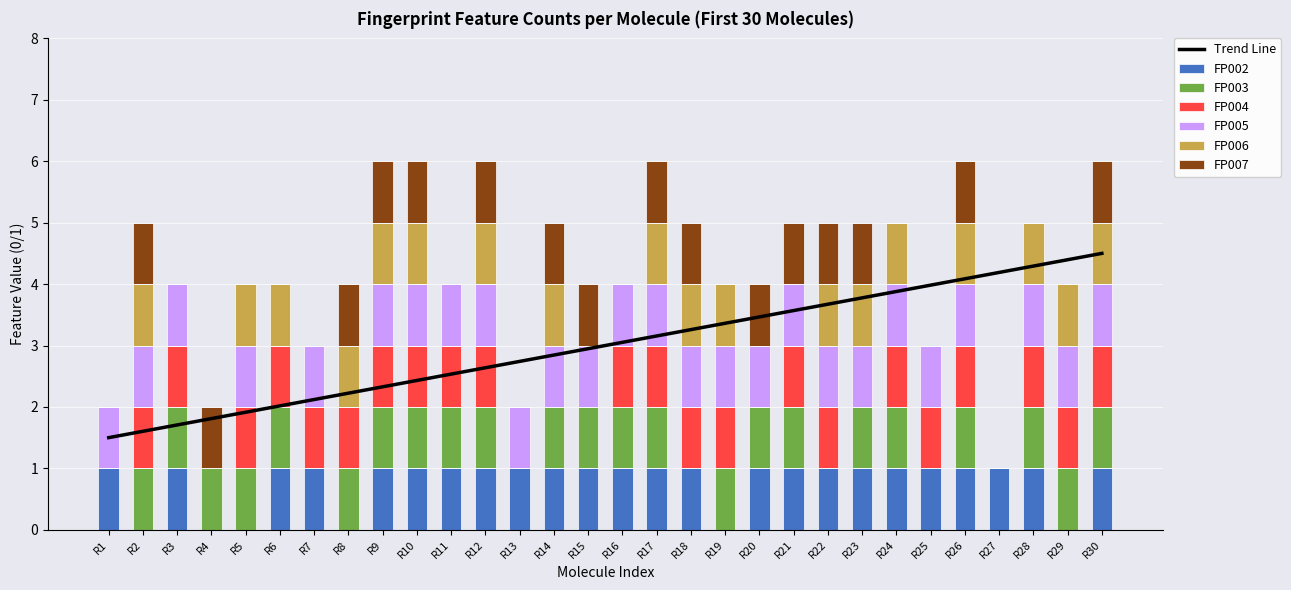

Reading left to right, extract all data points from this chart.

FP002: 1	0	1	0	0	1	1	0	1	1	1	1	1	1	1	1	1	1	0	1	1	1	1	1	1	1	1	1	0	1
FP003: 0	1	1	1	1	1	0	1	1	1	1	1	0	1	1	1	1	0	1	1	1	0	1	1	0	1	0	1	1	1
FP004: 0	1	1	0	1	1	1	1	1	1	1	1	0	0	0	1	1	1	1	0	1	1	0	1	1	1	0	1	1	1
FP005: 1	1	1	0	1	0	1	0	1	1	1	1	1	1	1	1	1	1	1	1	1	1	1	1	1	1	0	1	1	1
FP006: 0	1	0	0	1	1	0	1	1	1	0	1	0	1	0	0	1	1	1	0	0	1	1	1	0	1	0	1	1	1
FP007: 0	1	0	1	0	0	0	1	1	1	0	1	0	1	1	0	1	1	0	1	1	1	1	0	0	1	0	0	0	1